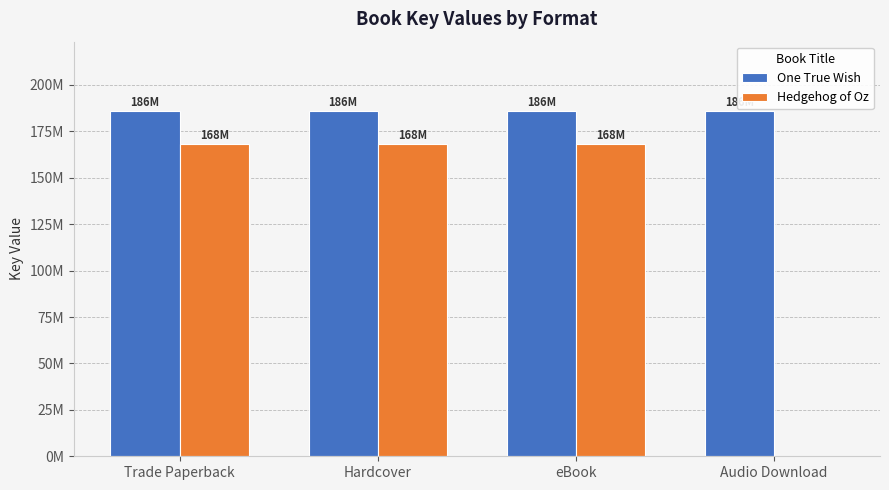

Reading left to right, transcribe all the data shown in this chart.

One True Wish: 186107464	186107464	186107464	186107464
Hedgehog of Oz: 168266160	168266160	168266160	0